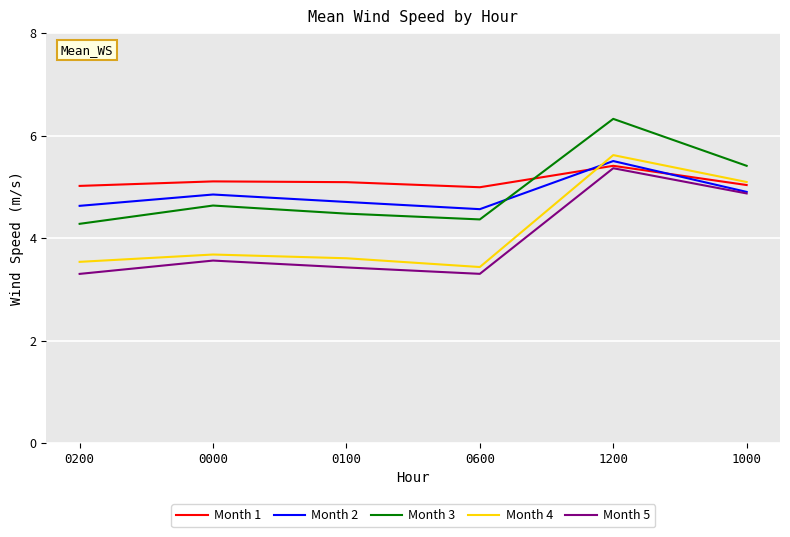

Count the number of data series in this chart.

5